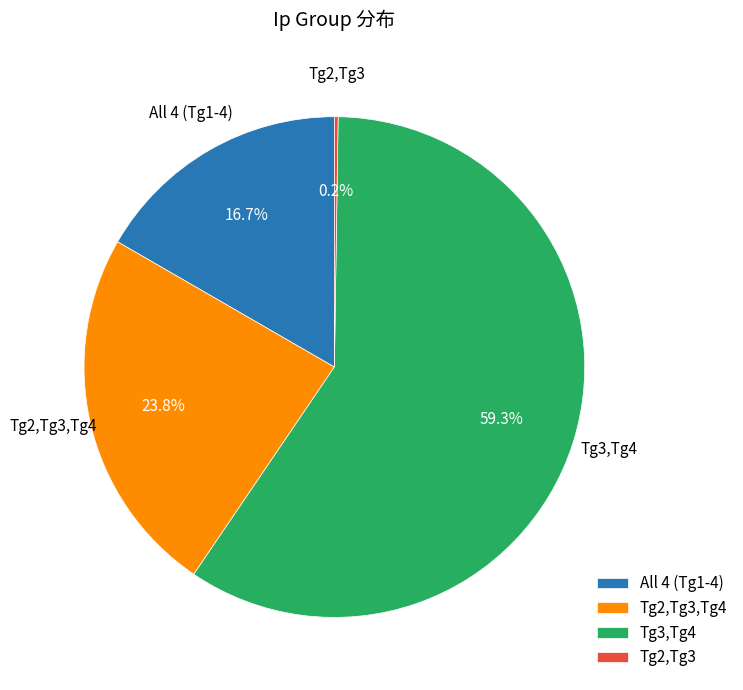

Is there a majority slice in this chart?

Yes